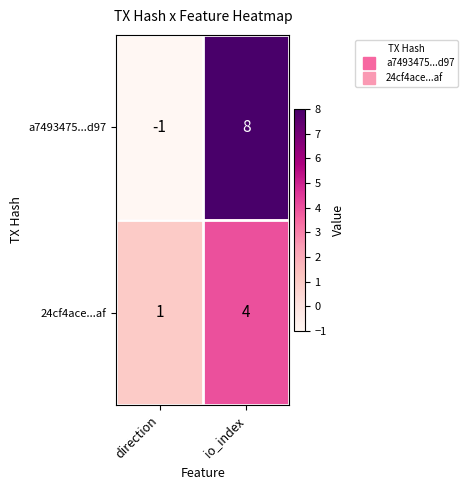

Is it true that a7493475...d97 equals -1 at direction?

True